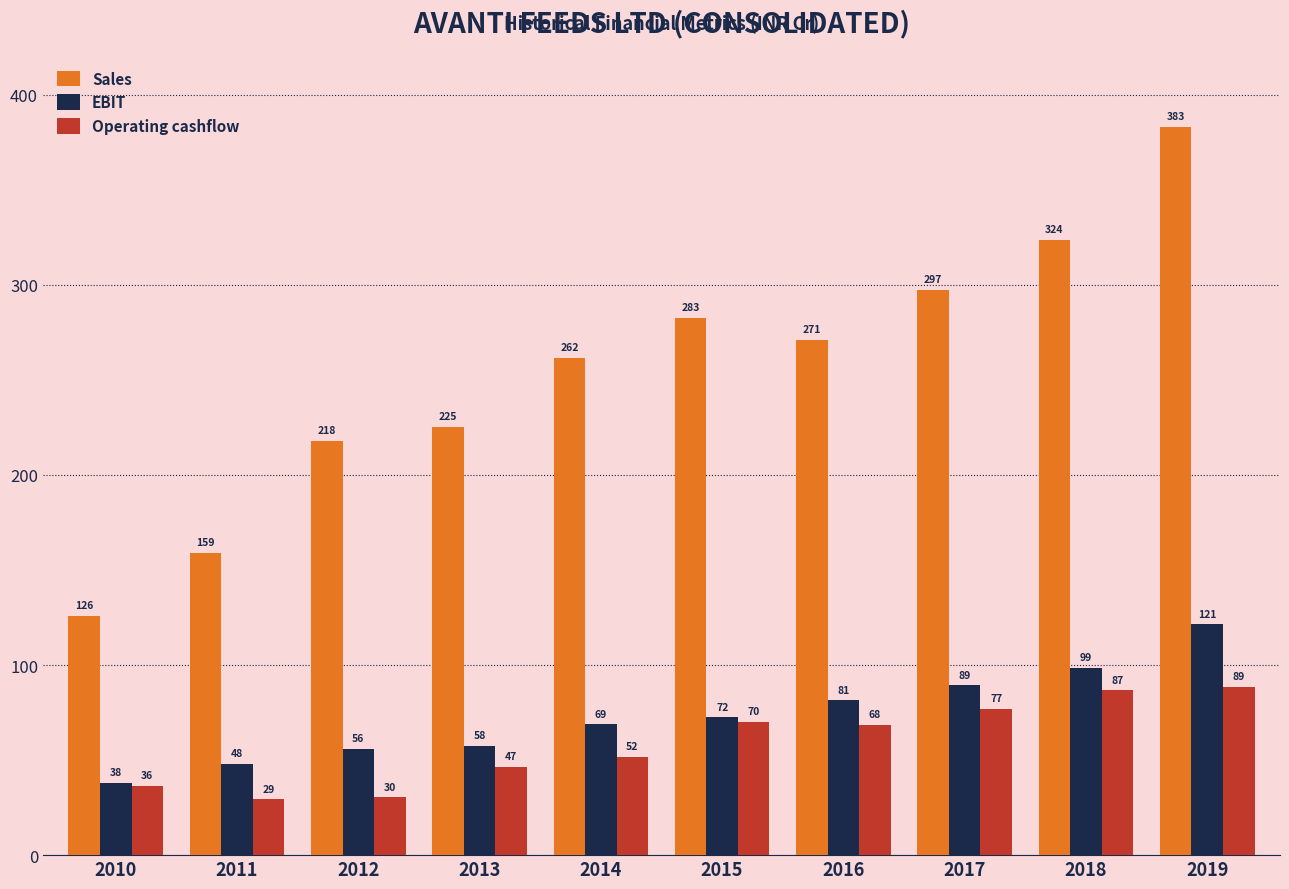

What are all the series names shown in the legend?

Sales, EBIT, Operating cashflow